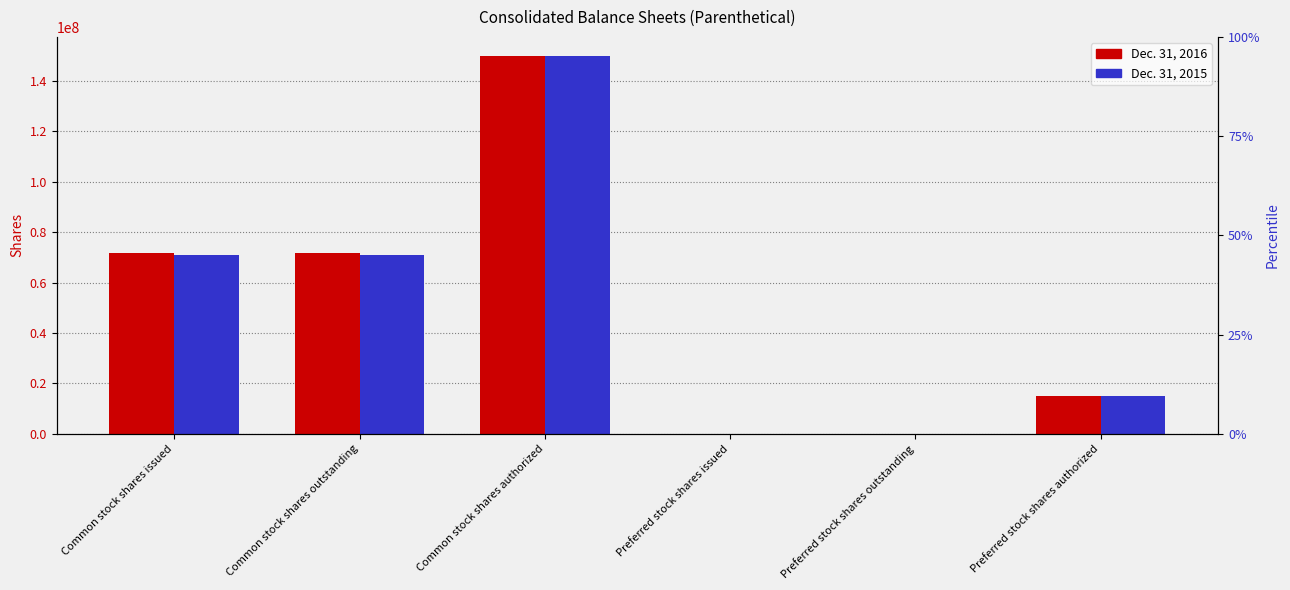

How many bars are there in total?

12